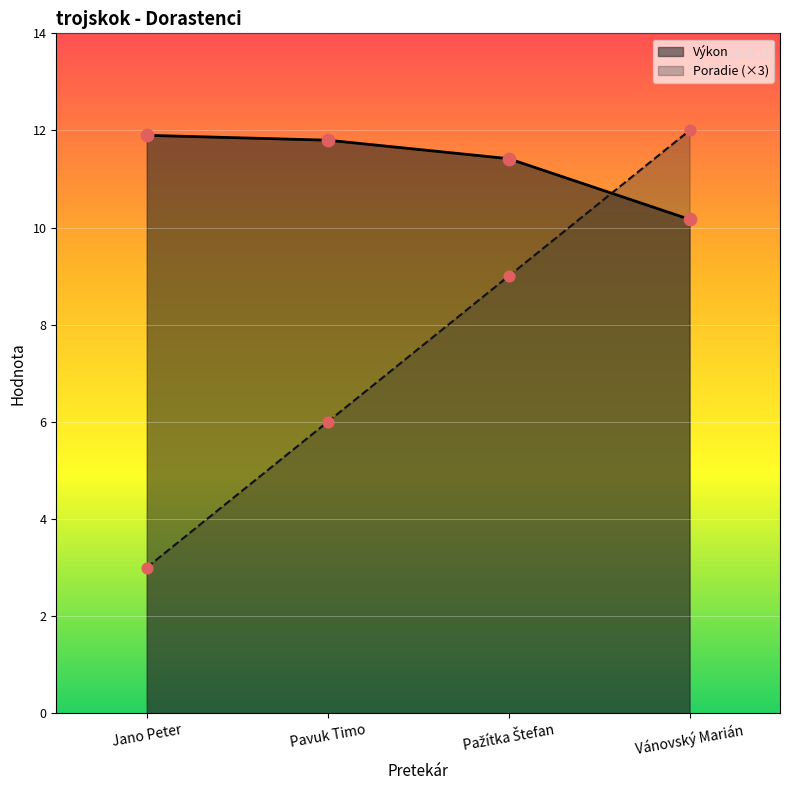

Which series reaches the minimum Y coordinate?

Poradie (×3)